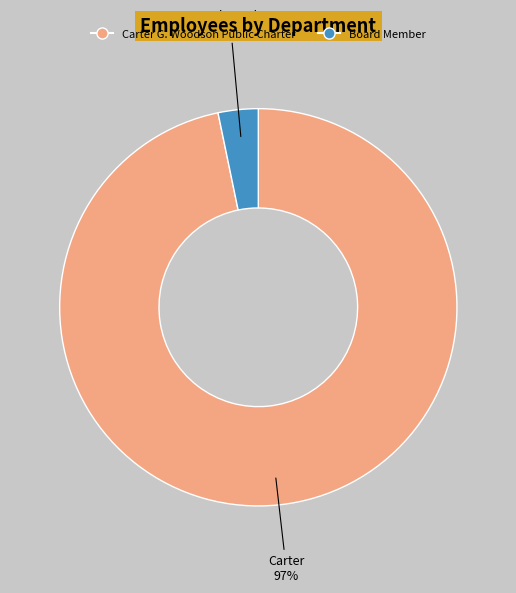

Does any single category account for the majority?

Yes